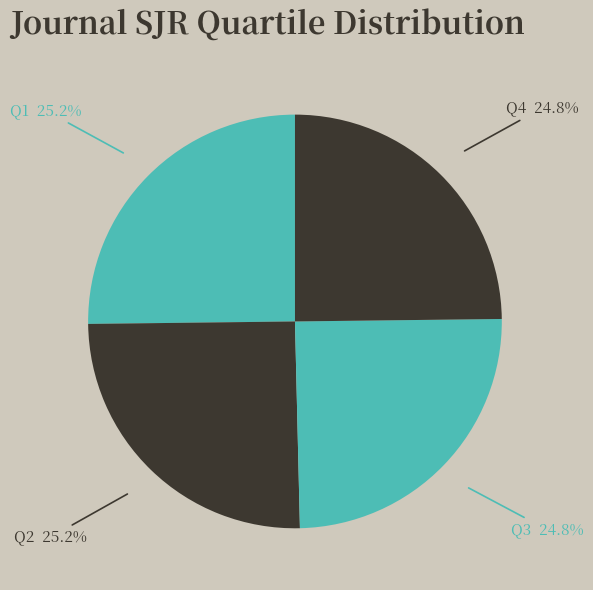

Does any single category account for the majority?

No